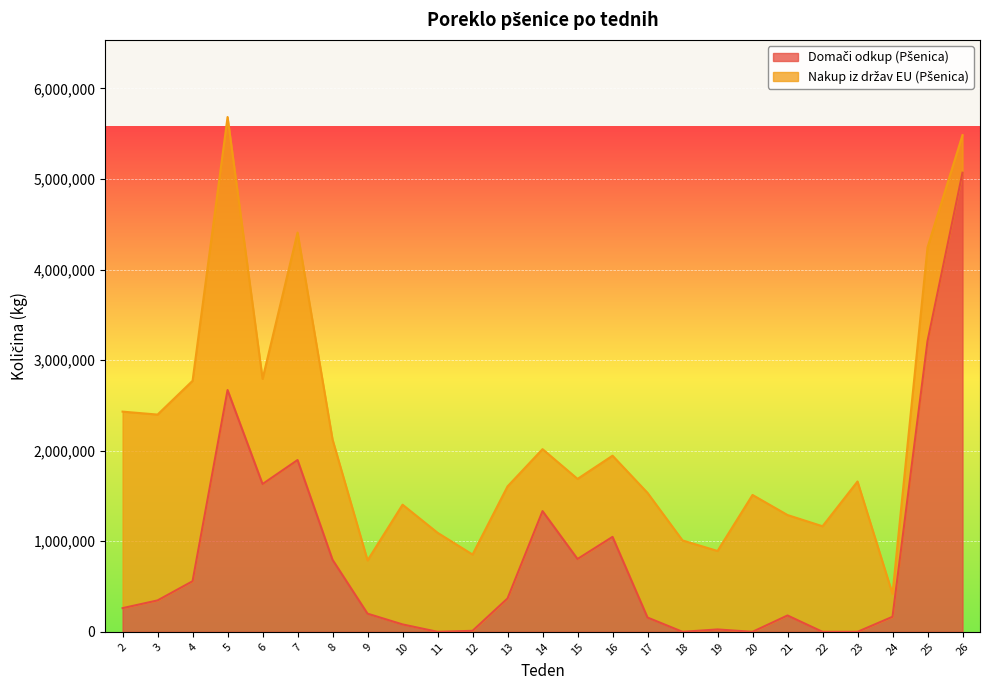

How many data points does each series have?

25